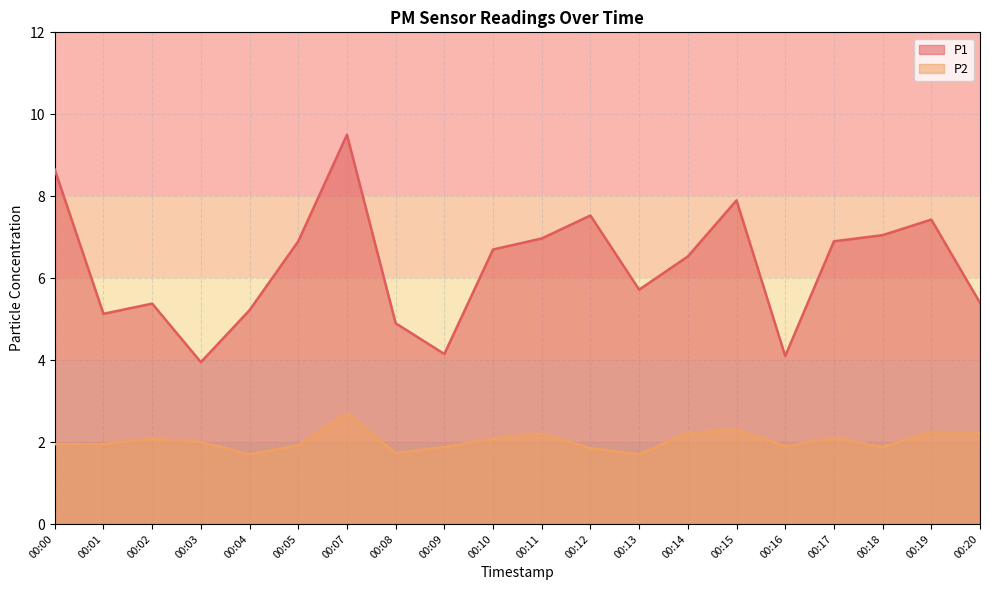

What is the approximate value of P1 at 00:14?

6.5